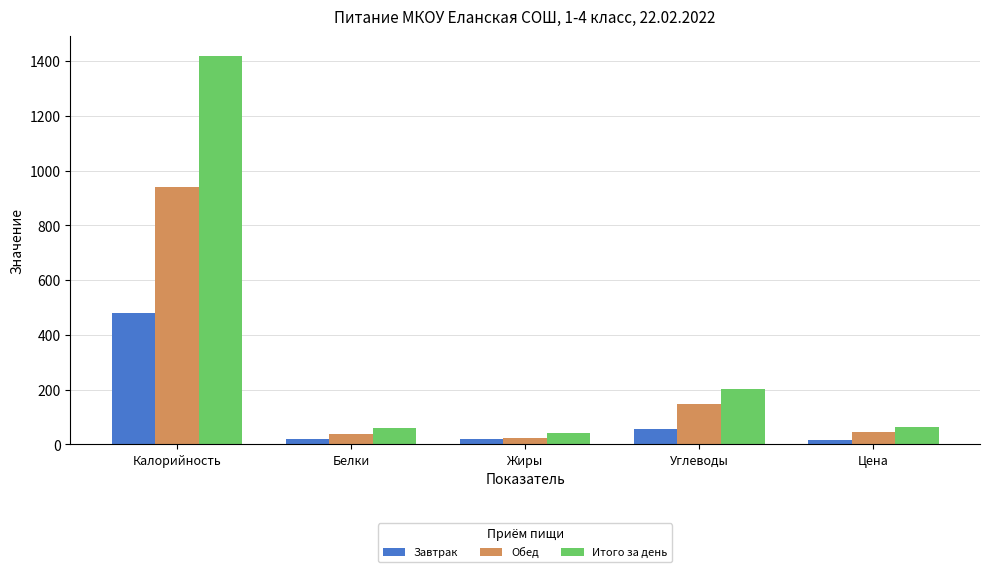

The Итого за день series shows 63.1 at Цена. True or false?

True